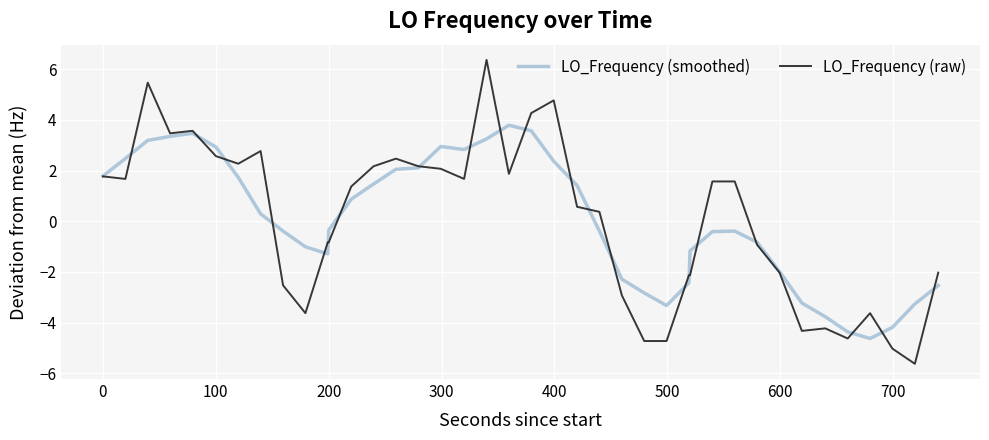

Which series has the widest spread of values?

LO_Frequency (raw)